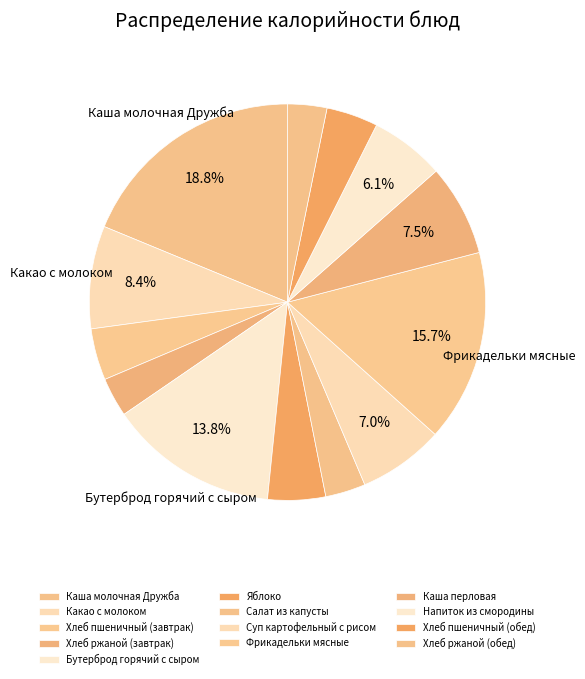

How many slices are in this pie chart?

13